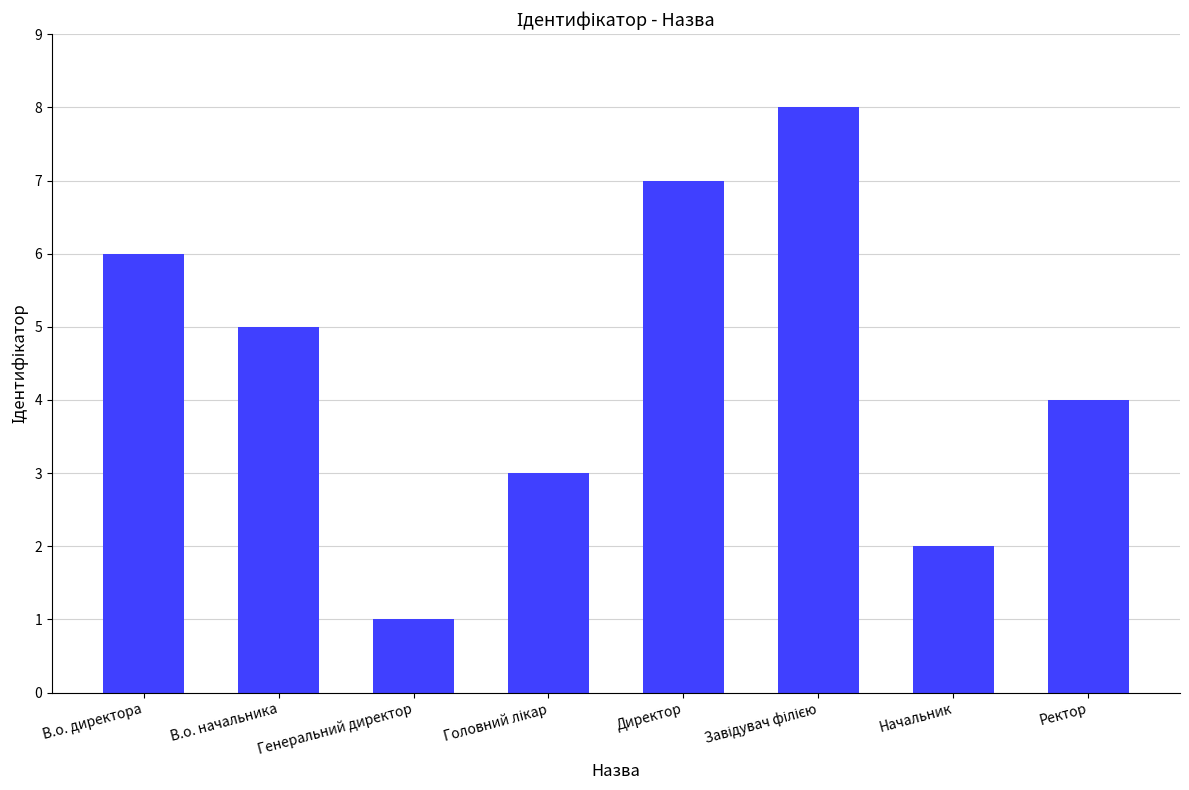

What position from the right is Директор?

4